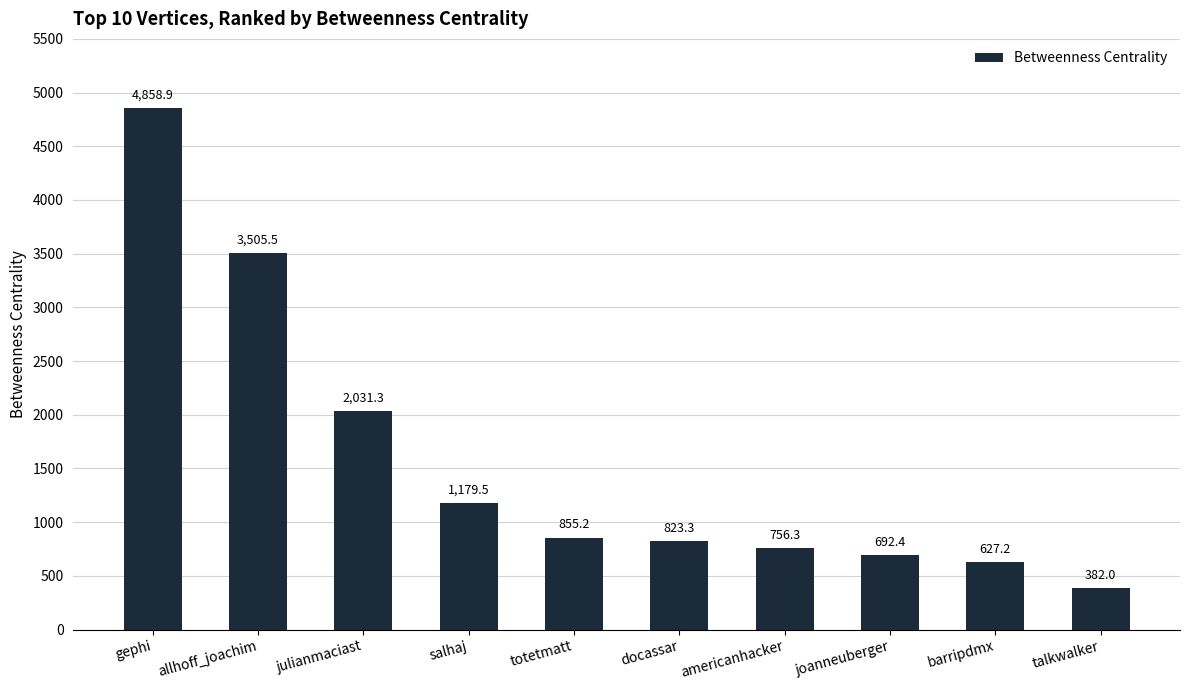

Approximately how many times larger is the value at julianmaciast compared to joanneuberger?

2.9